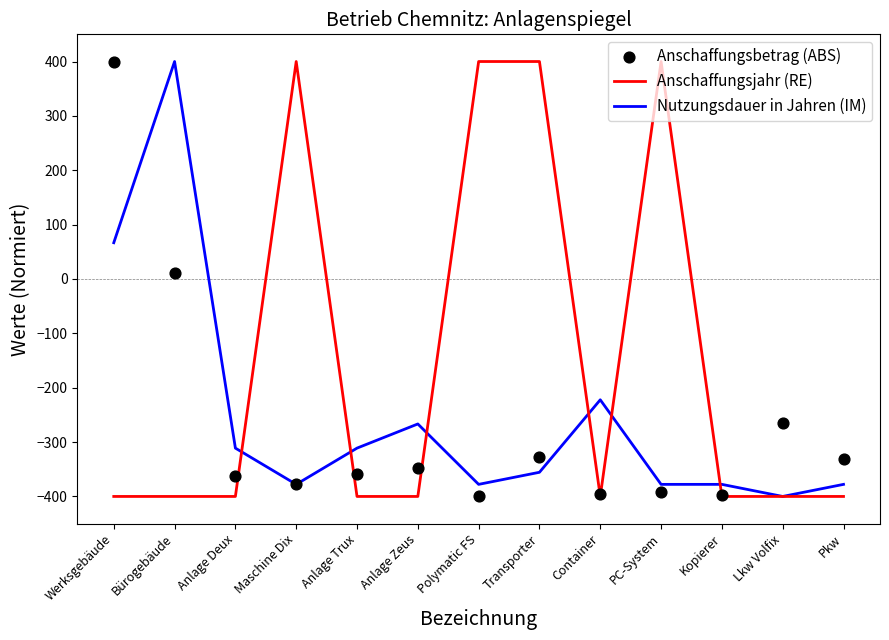

Which series has the widest spread of Y values?

Anschaffungsjahr (RE)